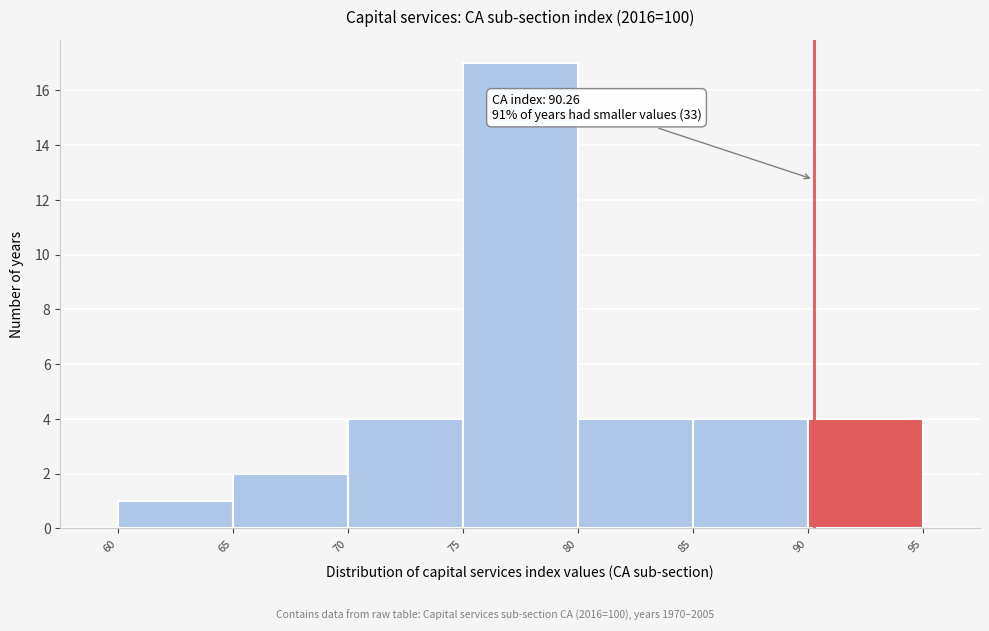

Which range on the x-axis has the tallest bar?

75 to 80